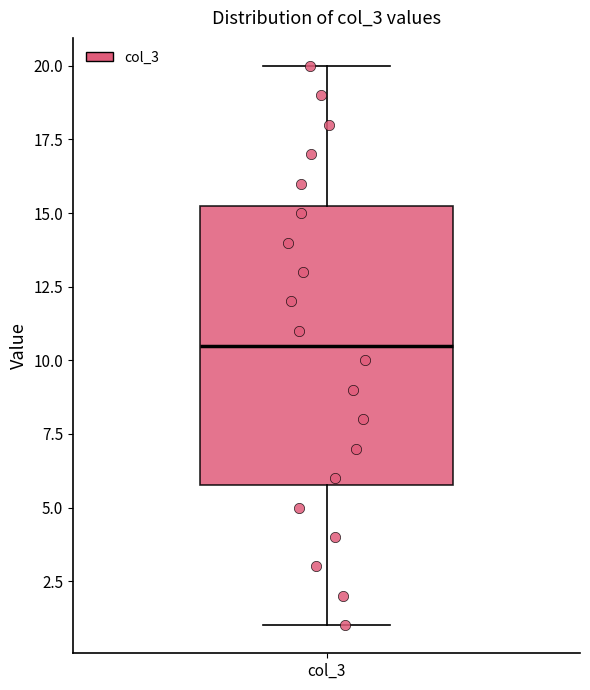

Read this box plot against the y-axis: the position of the median line, the range covered by the box, and the ends of both whiskers. The values are not printed on the chart, so give them approximately, as read against the axis.

median 10.5, box 6.0 to 15.5, whiskers 1.0 to 20.0